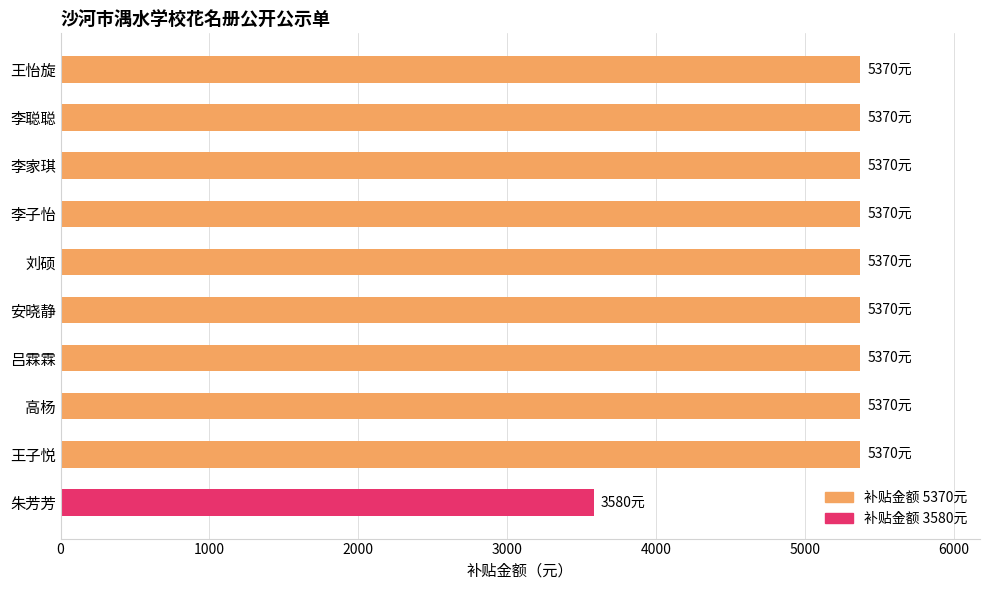

Approximately how many times larger is the value at 刘硕 compared to 李子怡?

1.0